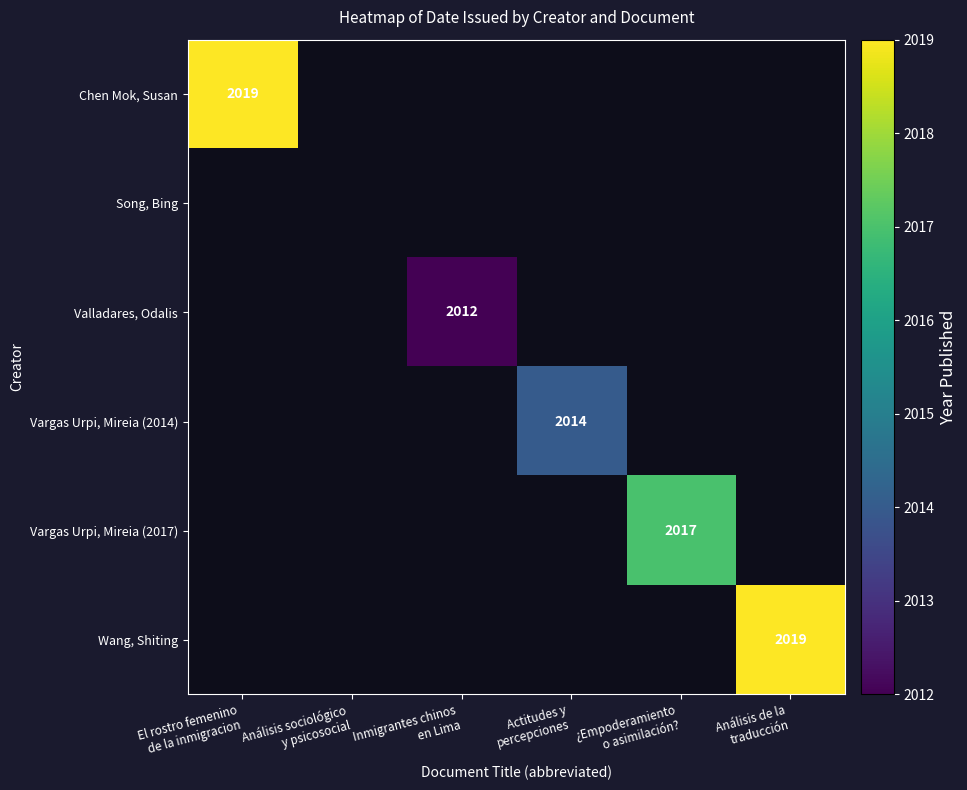

Which series has the largest range (max minus min)?

Chen Mok, Susan